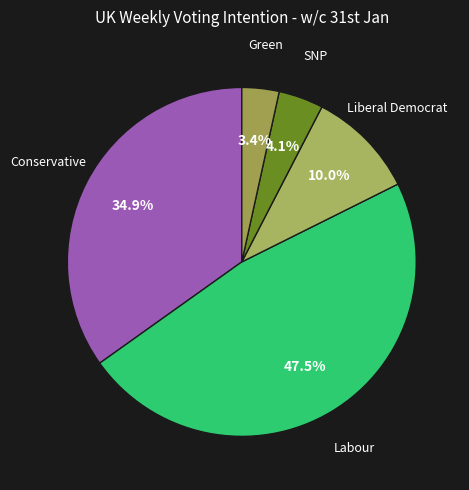

Between Conservative and Labour, which is larger?

Labour